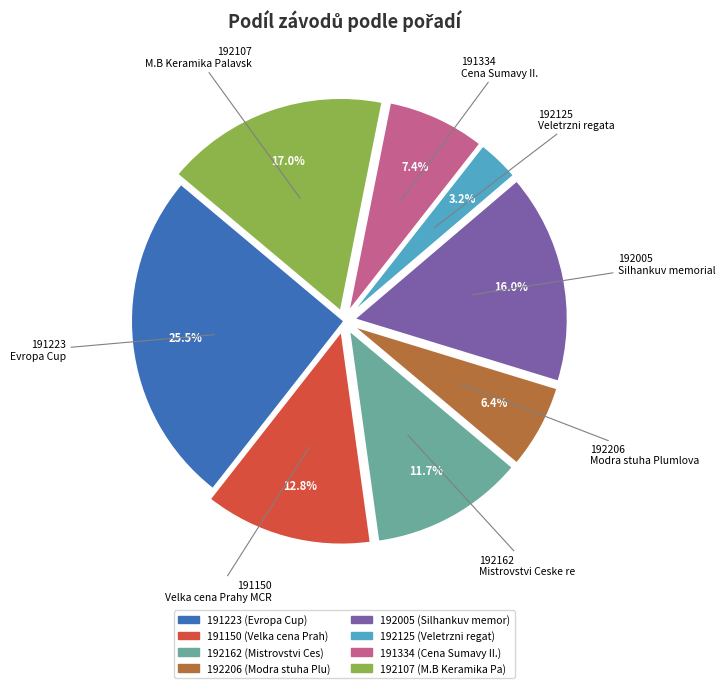

To the nearest percent, what is the difference between the 192206 and 191223 slice percentages?

19%